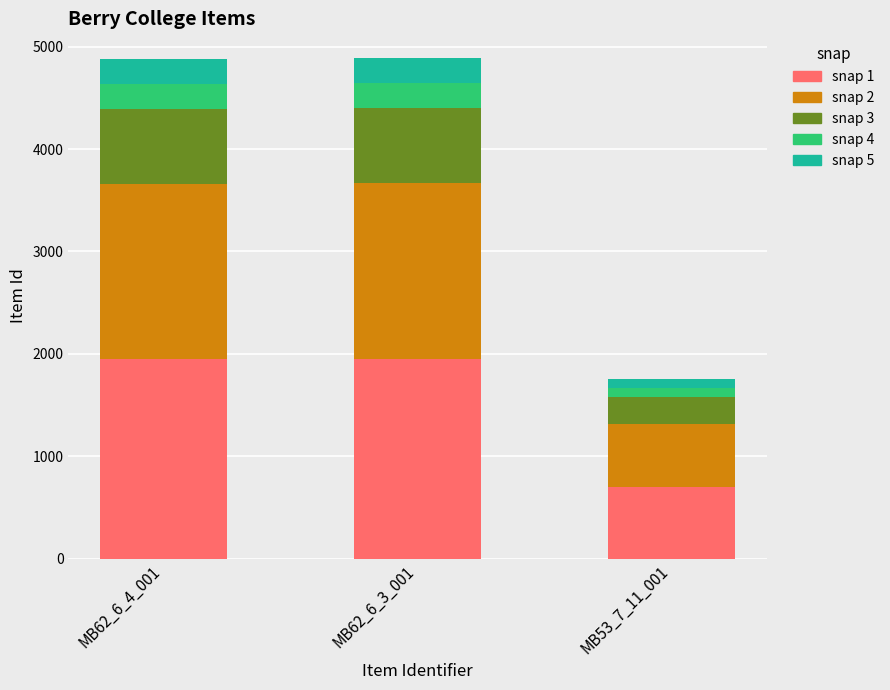

The value of snap 1 at MB62_6_3_001 is 3314.8. True or false?

False